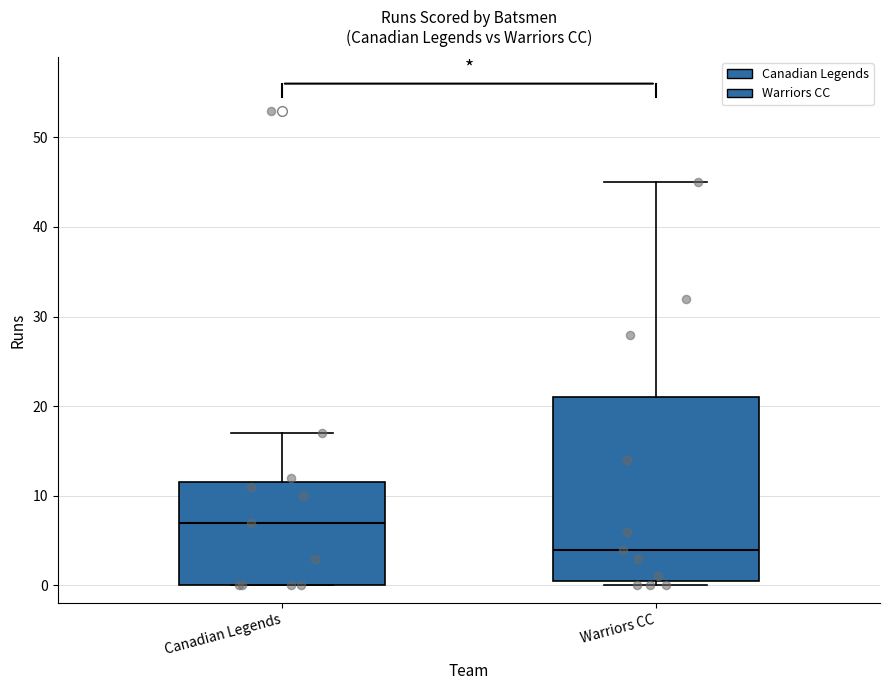

Reading left to right, transcribe this box plot: for each box, give where its median line is, the range the box spans, and where its two whiskers end, as read against the y-axis. The values are not printed on the chart, so give them approximately, as read against the axis.

Canadian Legends: median 7, box 0 to 12, whiskers 0 to 17
Warriors CC: median 4, box 1 to 21, whiskers 0 to 45